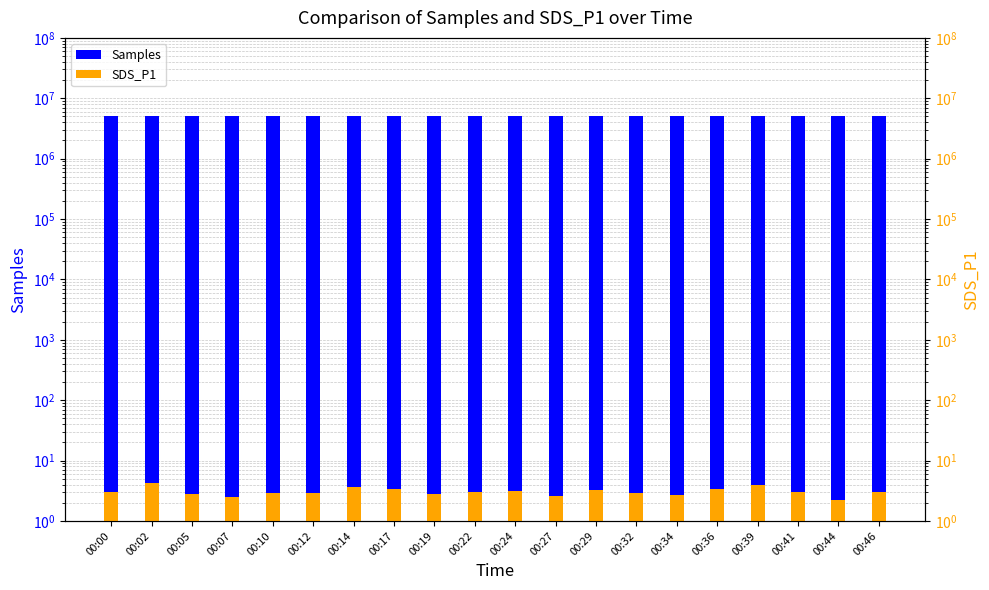

Is it true that SDS_P1 equals 1.7 at 00:10?

False